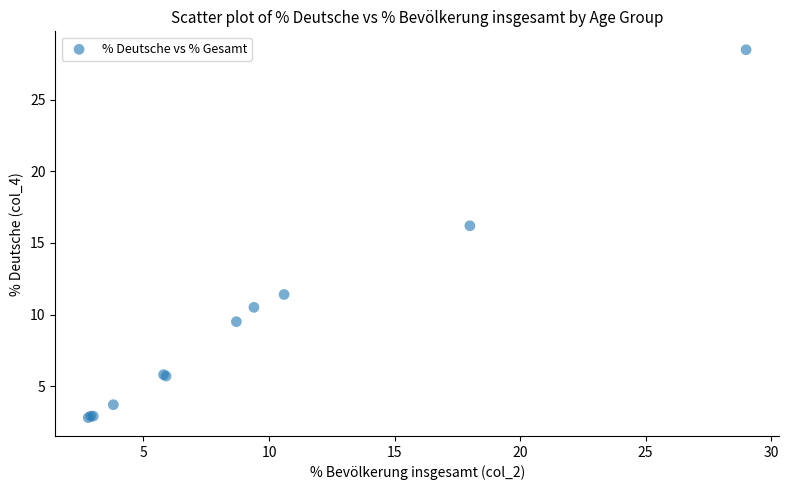

What Y value in the scatter plot is closest to 15?

16.2